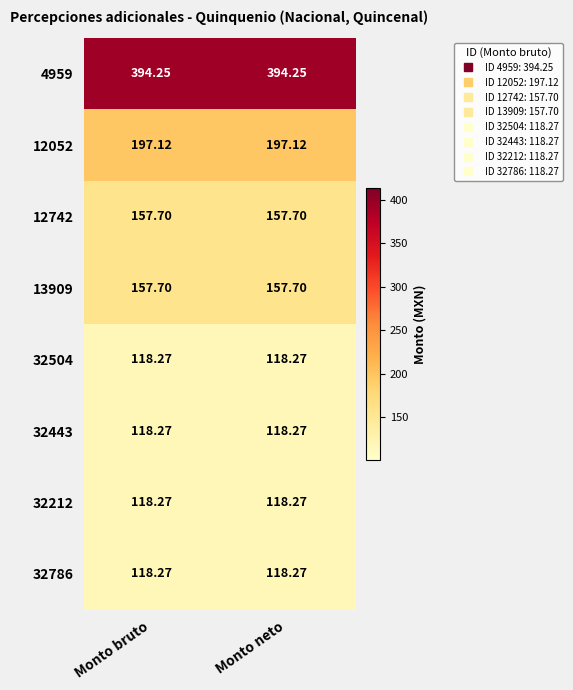

Is the value of 12742 at Monto neto greater than the value of 32786 at Monto neto?

Yes